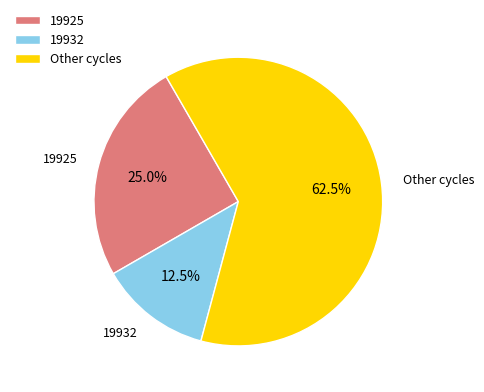

Rank the categories by value from lowest to highest.

19932, 19925, Other cycles